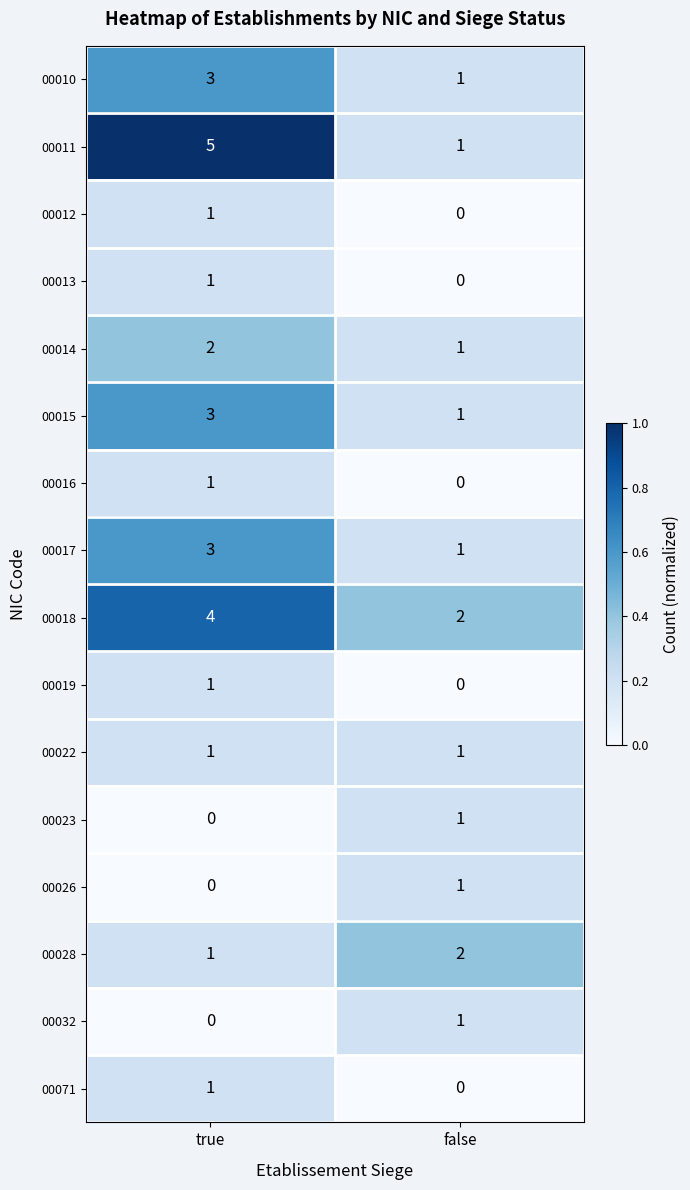

What is the sum of the 00014 values at false and true?

3